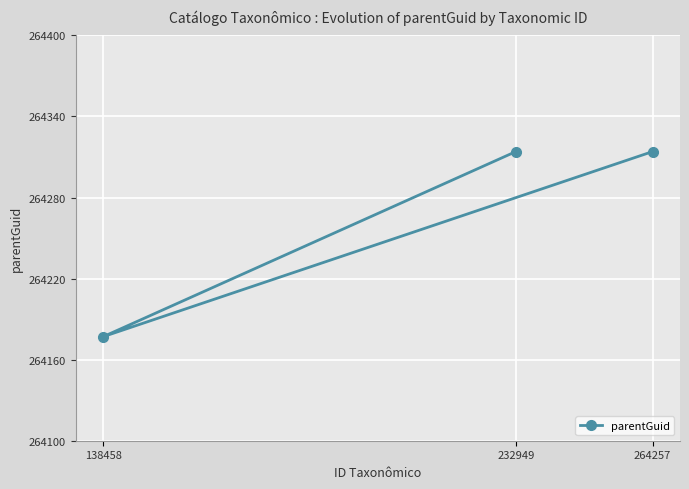

How many lines are shown in the chart?

1